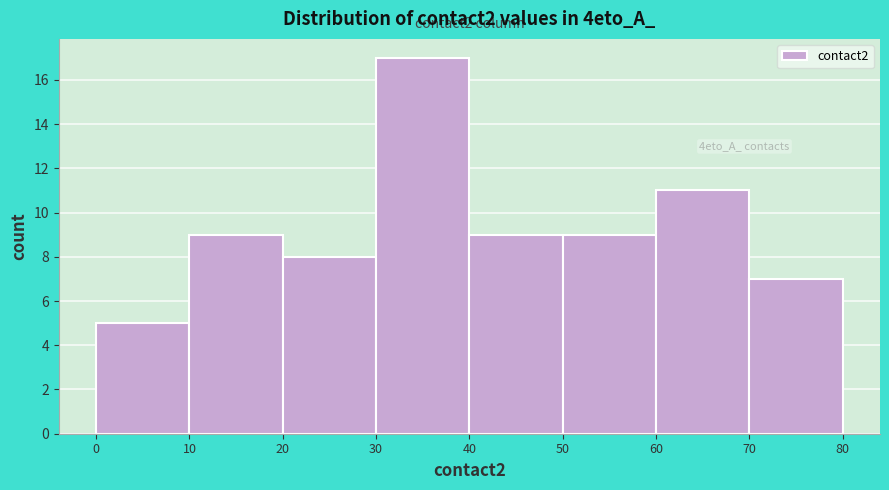

Which range on the x-axis has the tallest bar?

30 to 40